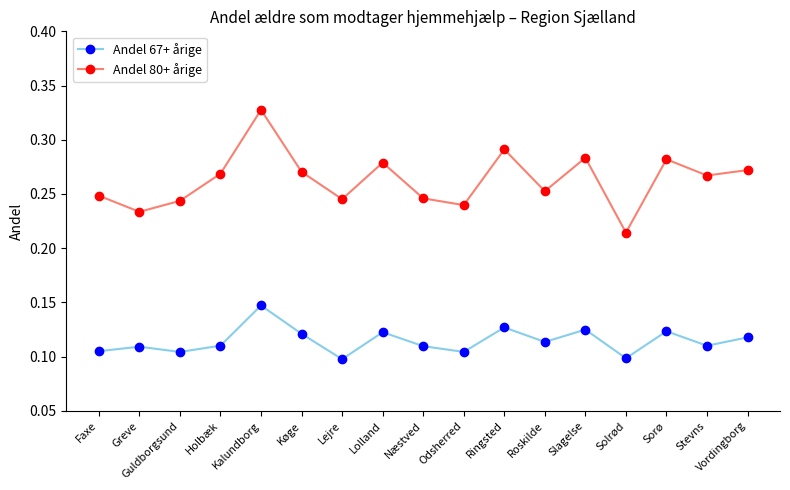

Which series has the largest range (max minus min)?

Andel 80+ årige